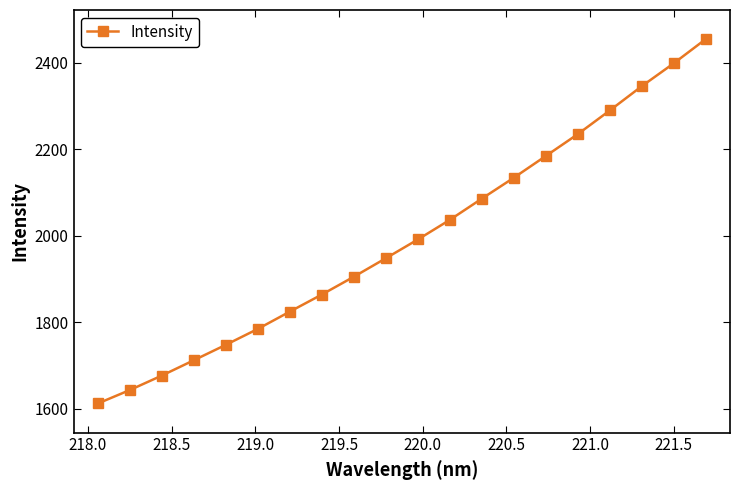

How many categories are shown in the chart?

20